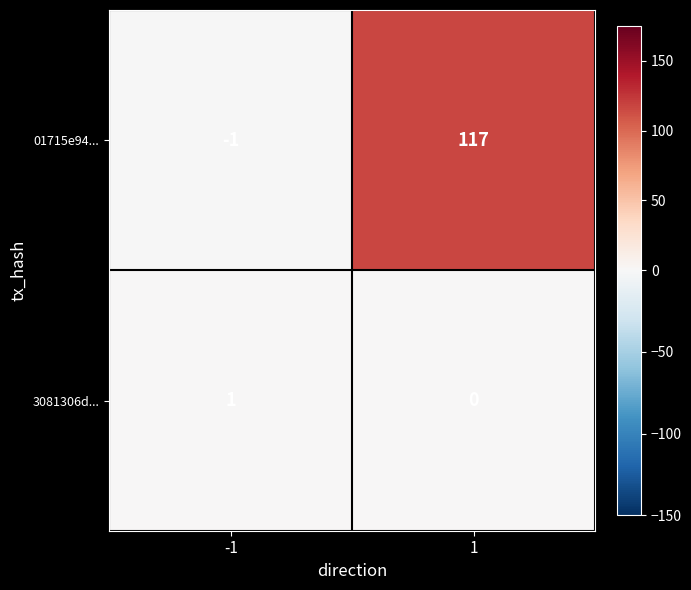

What is the difference between the 01715e94... values at 1 and -1?

118